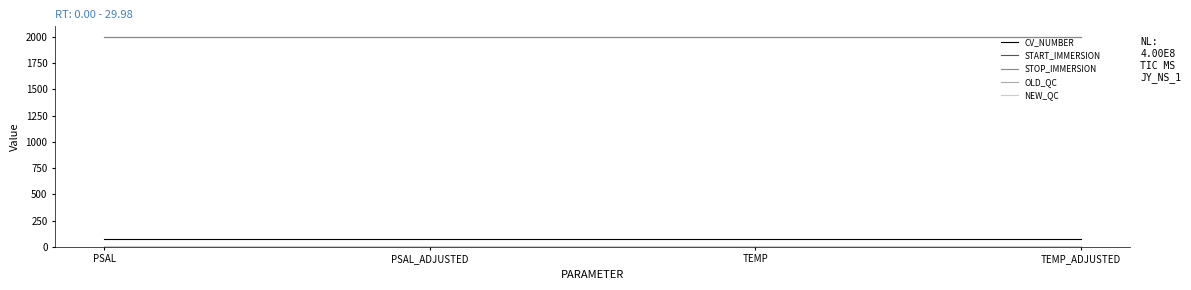

True or false: START_IMMERSION has a value of 3220.4 at TEMP_ADJUSTED.

False